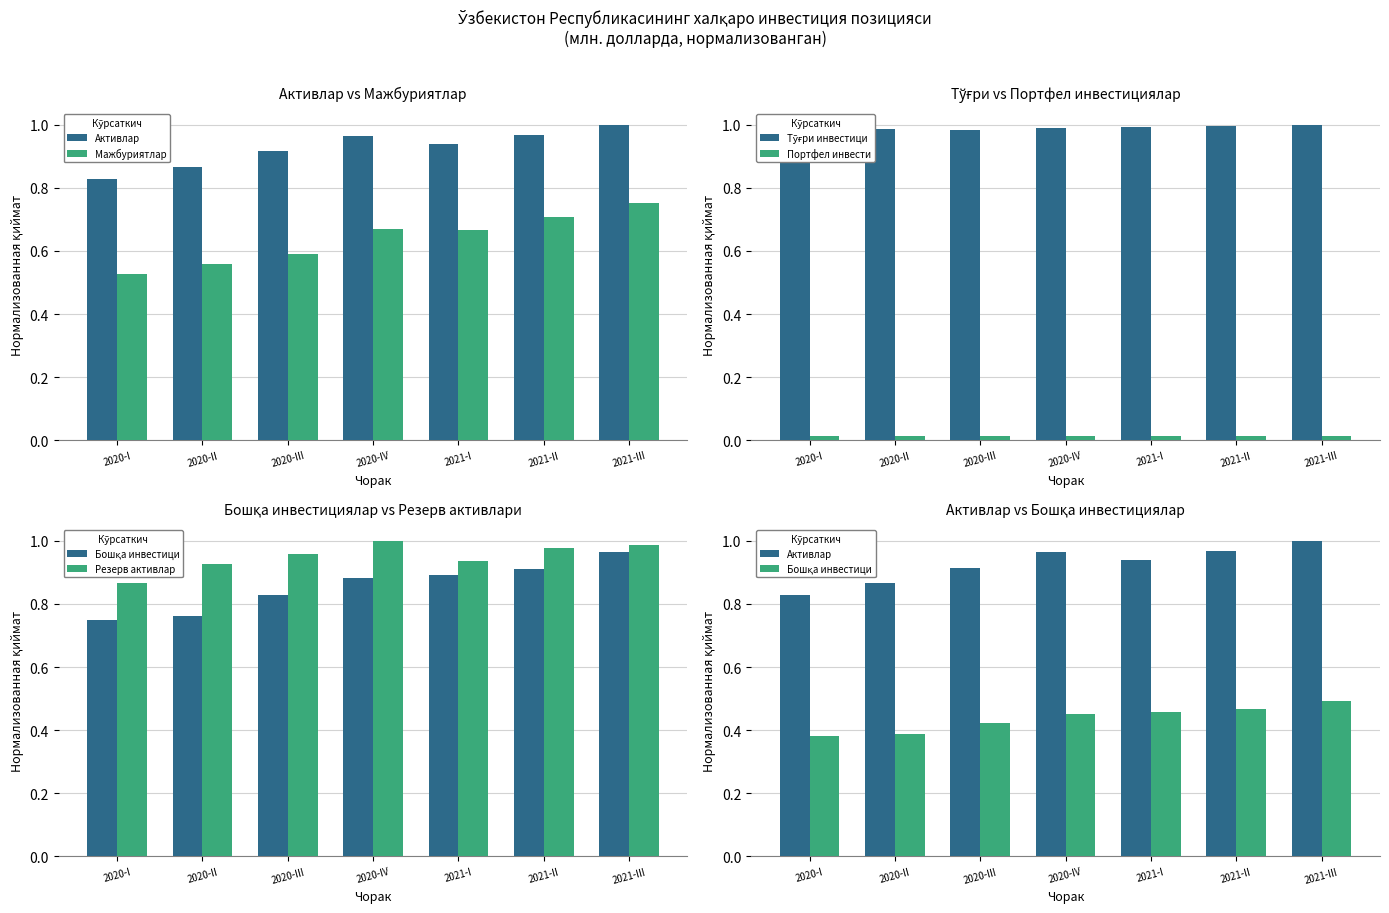

What is the spread (max minus min) of values at 2020-IV?

1.0